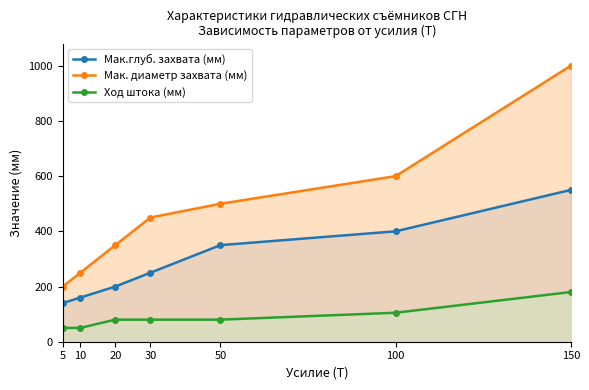

How many values in the Мак.глуб. захвата (мм) series are below 250?

3